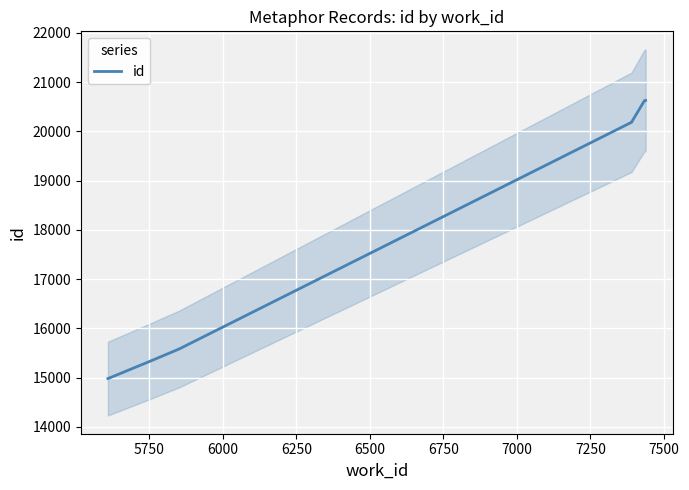

Which has a higher value, 6750 or 6000?

6750